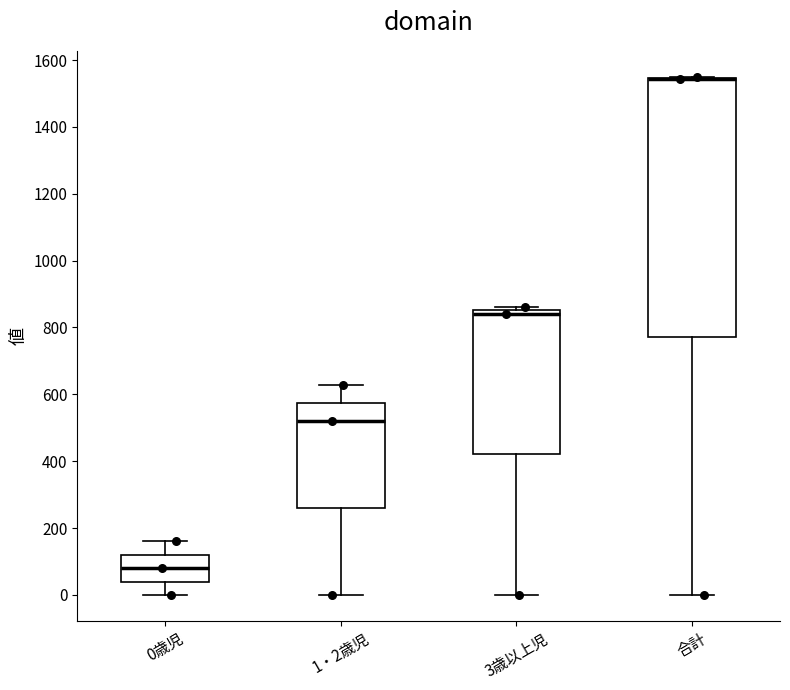

Where is the lower edge of the box for 1・2歳児 on the y-axis? The values are not printed on the chart, so give them approximately, as read against the axis.

260